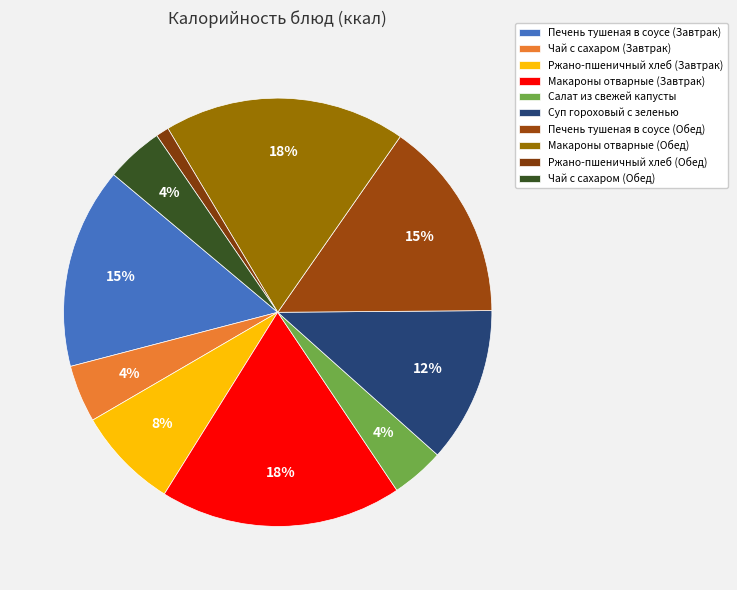

Count the number of slices in the pie.

10